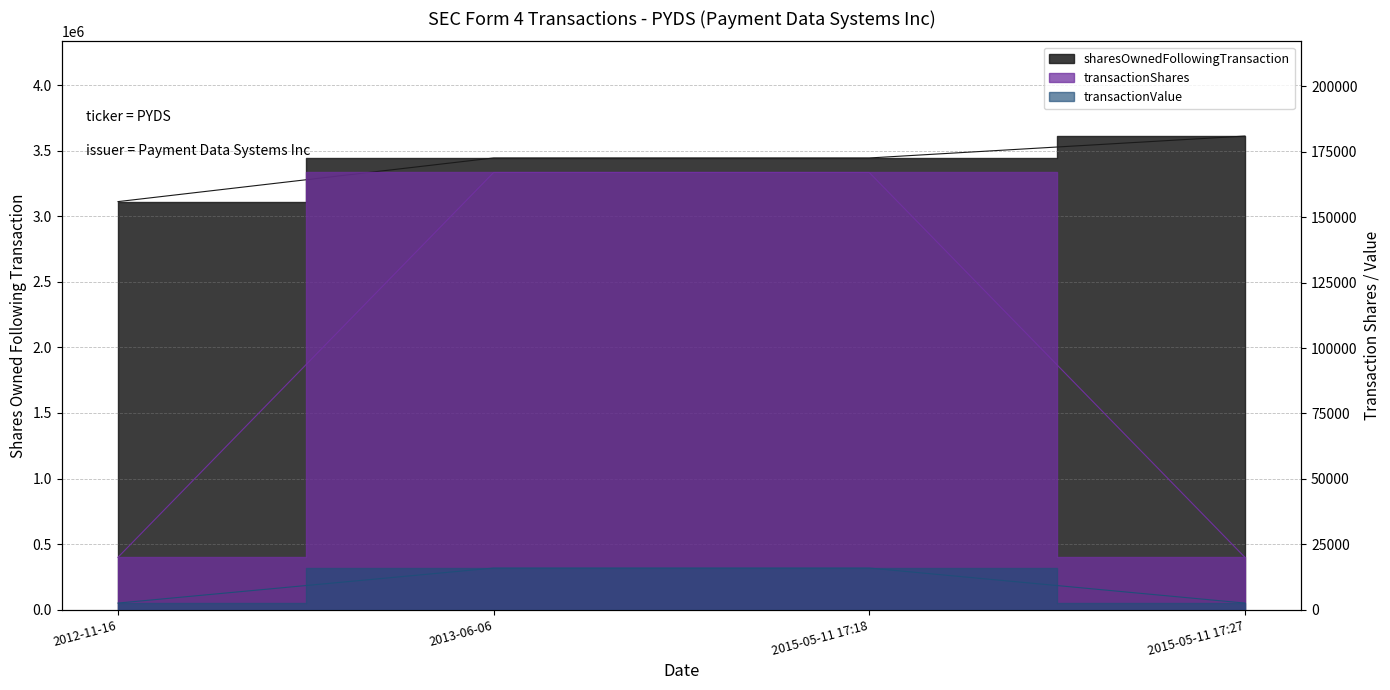

Which category has the lowest value across all series?

2012-11-16